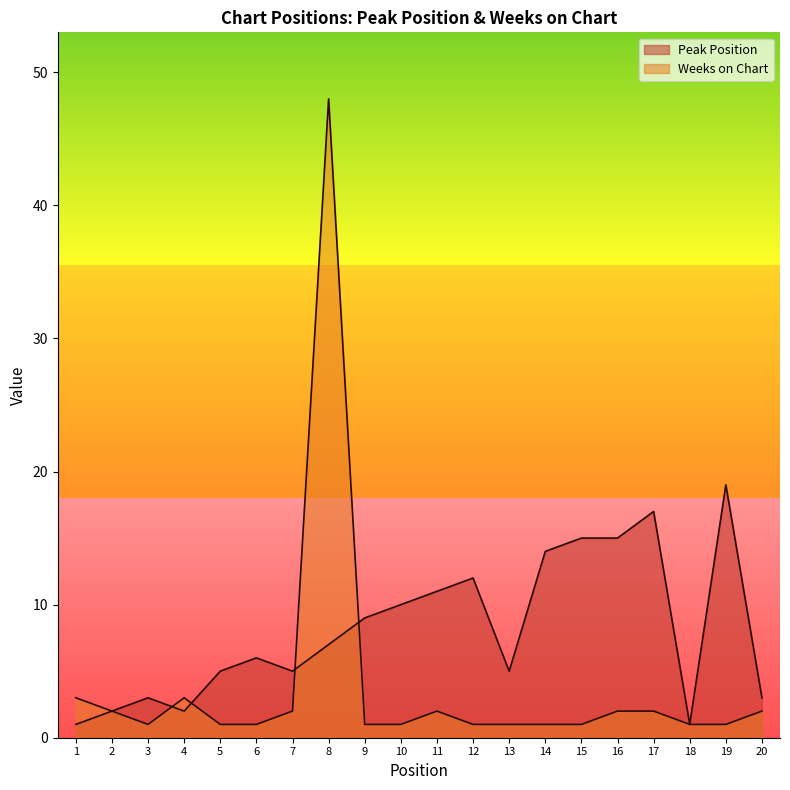

At 5, list the series in order from largest to smallest.

Peak Position, Weeks on Chart